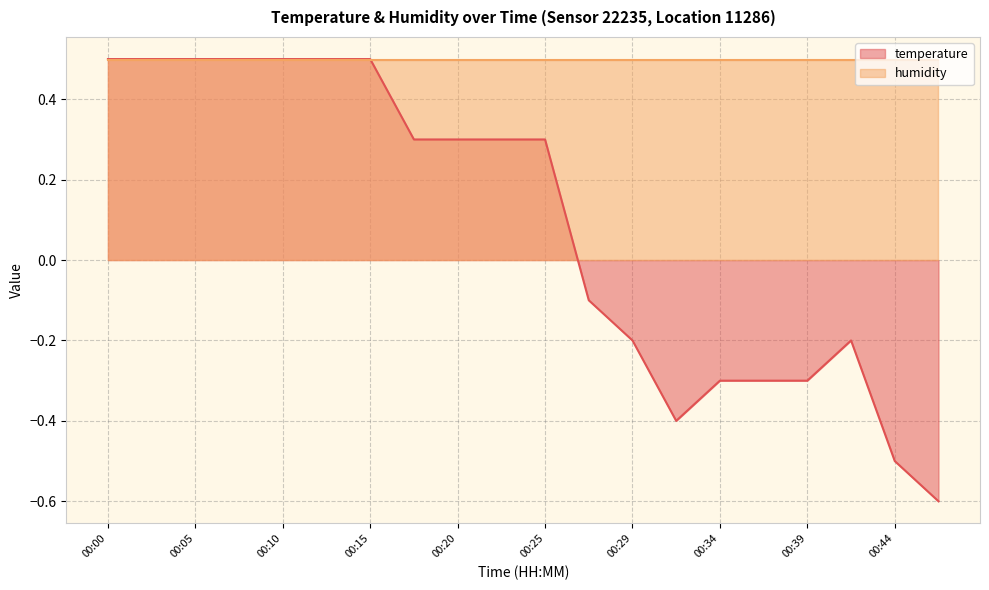

The value at 00:22 is 0.5. True or false?

False